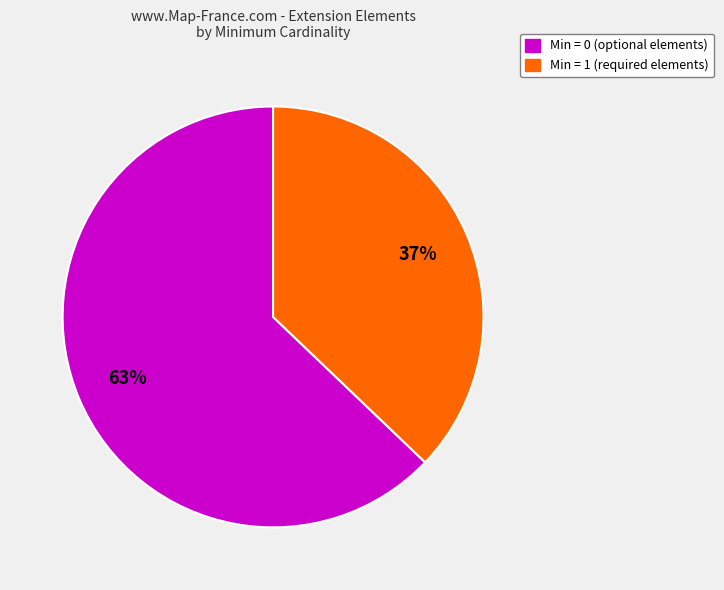

To the nearest percent, what is the difference between the largest and smallest slice percentages?

26%